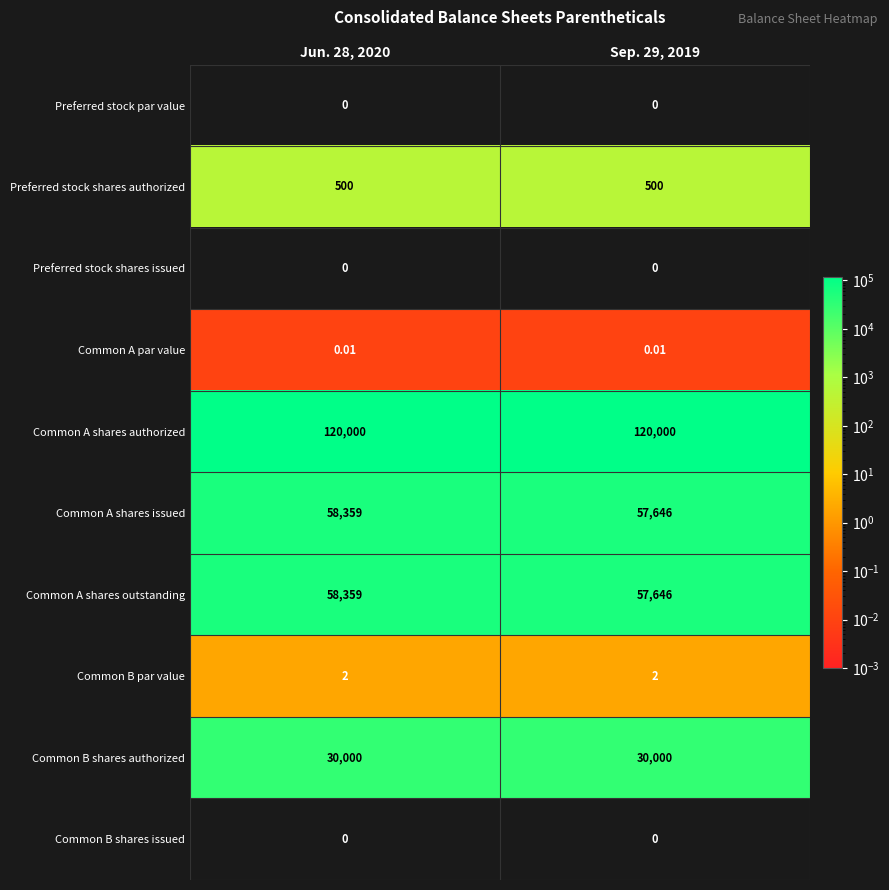

Which series has the largest total across all categories?

Common A shares authorized